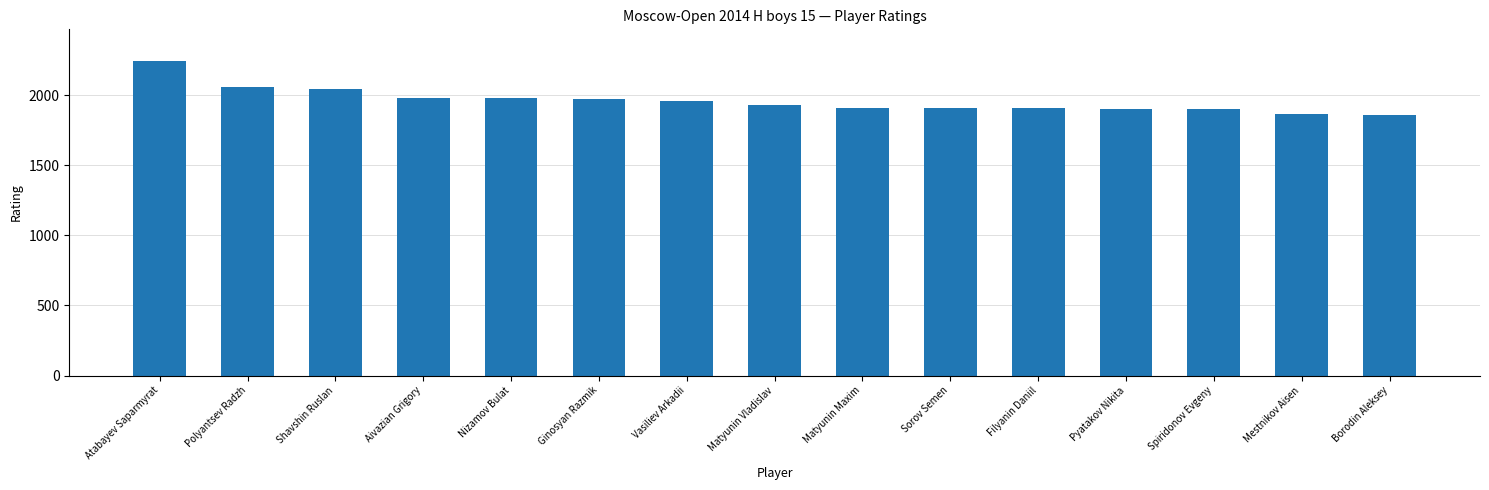

Are the bars horizontal?

No